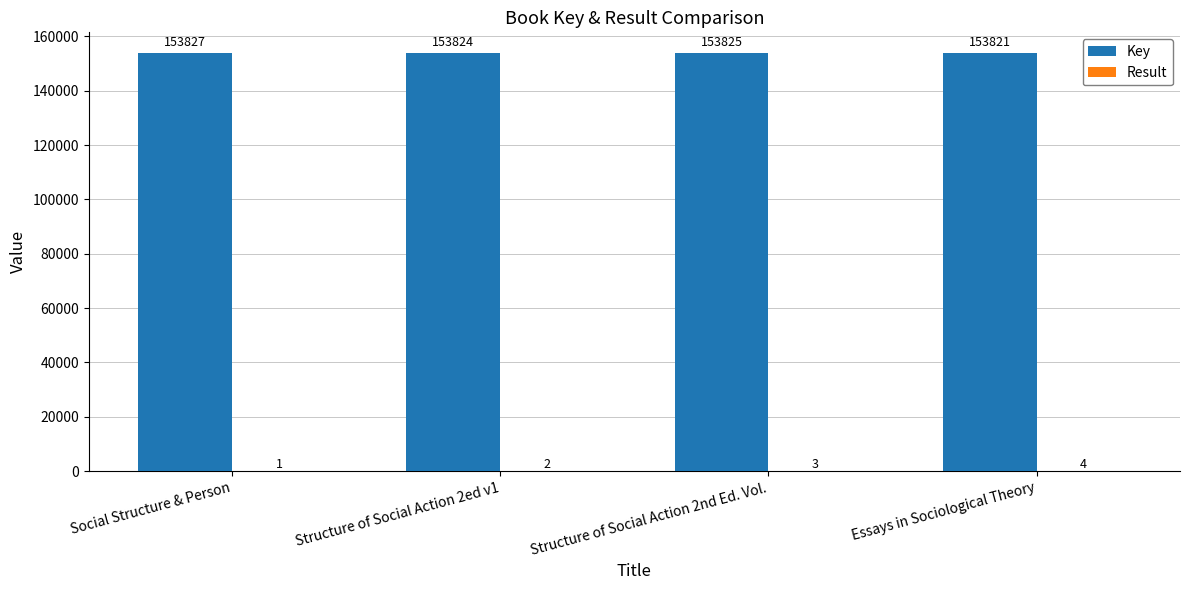

What is the difference between the Key values at Social Structure & Person and Essays in Sociological Theory?

6